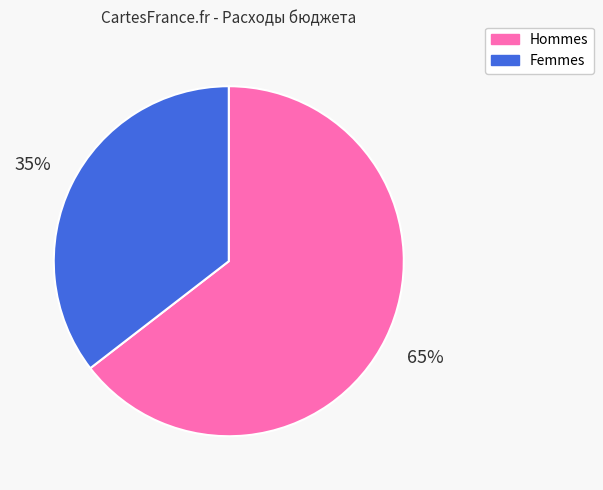

What is the ratio of the value at Femmes to the value at Hommes?

0.5